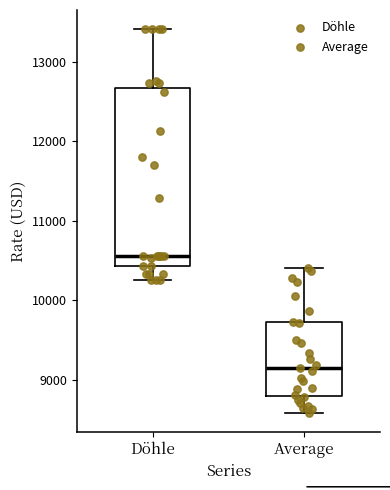

Reading left to right, transcribe this box plot: for each box, give where its median line is, the range the box spans, and where its two whiskers end, as read against the y-axis. The values are not printed on the chart, so give them approximately, as read against the axis.

Döhle: median 10600, box 10400 to 12700, whiskers 10300 to 13400
Average: median 9100, box 8800 to 9700, whiskers 8600 to 10400